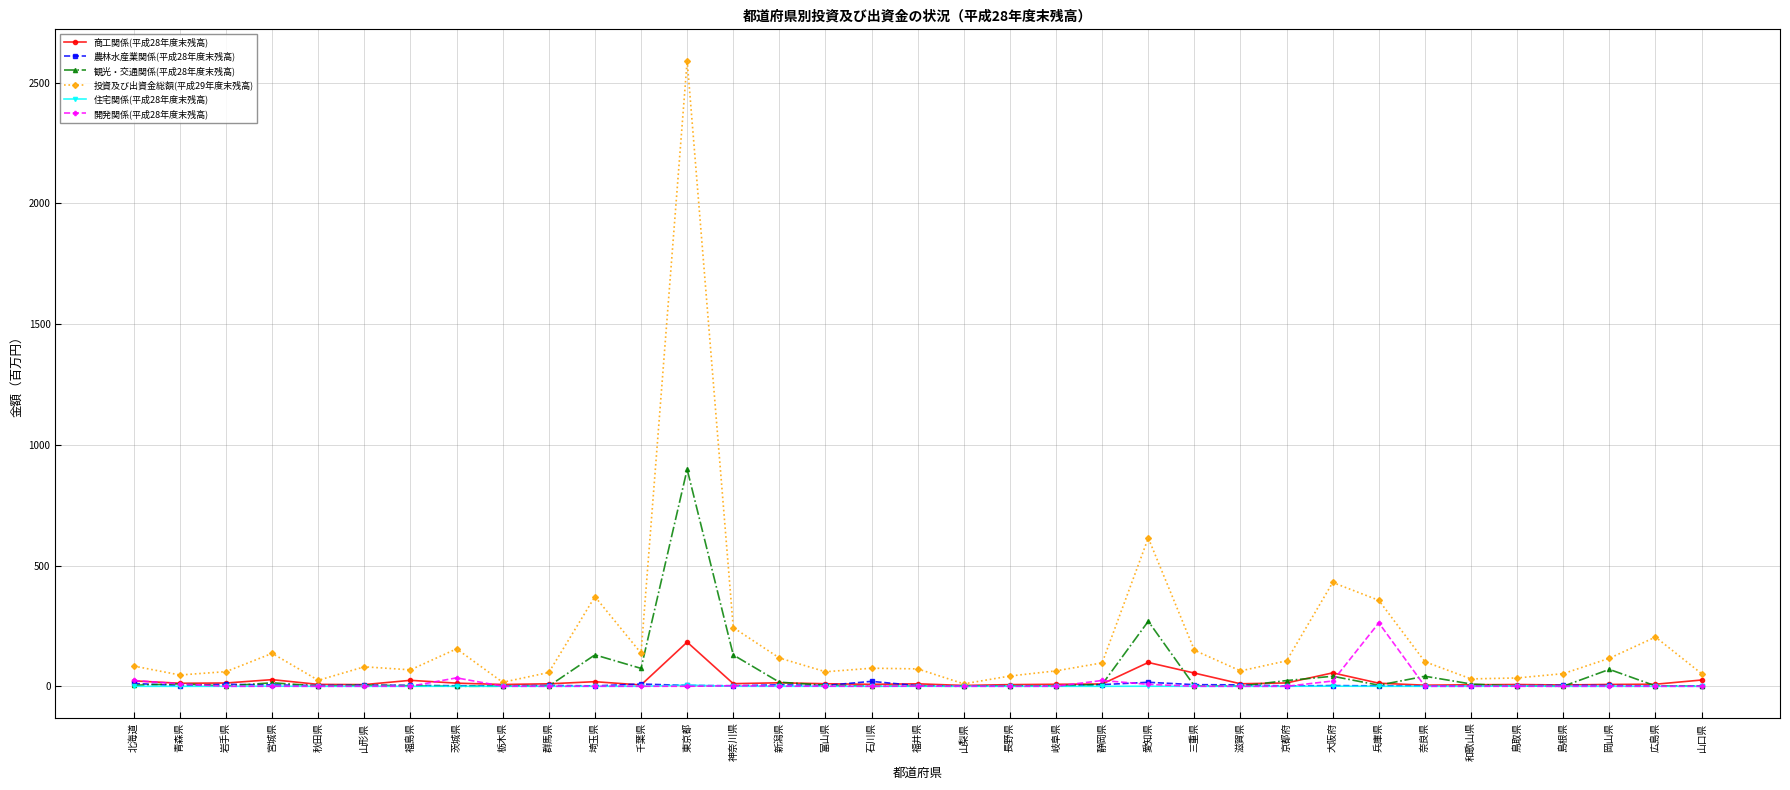

Is it true that 投資及び出資金総額(平成29年度末残高) equals 83.8 at 北海道?

True